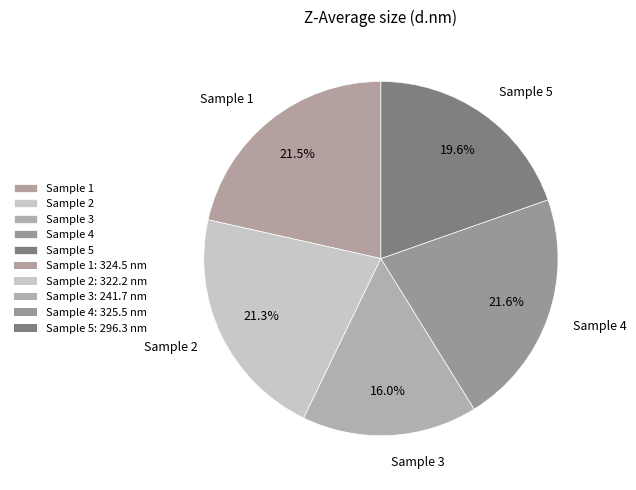

Combined, do Sample 5 and Sample 3 account for over 50%?

No